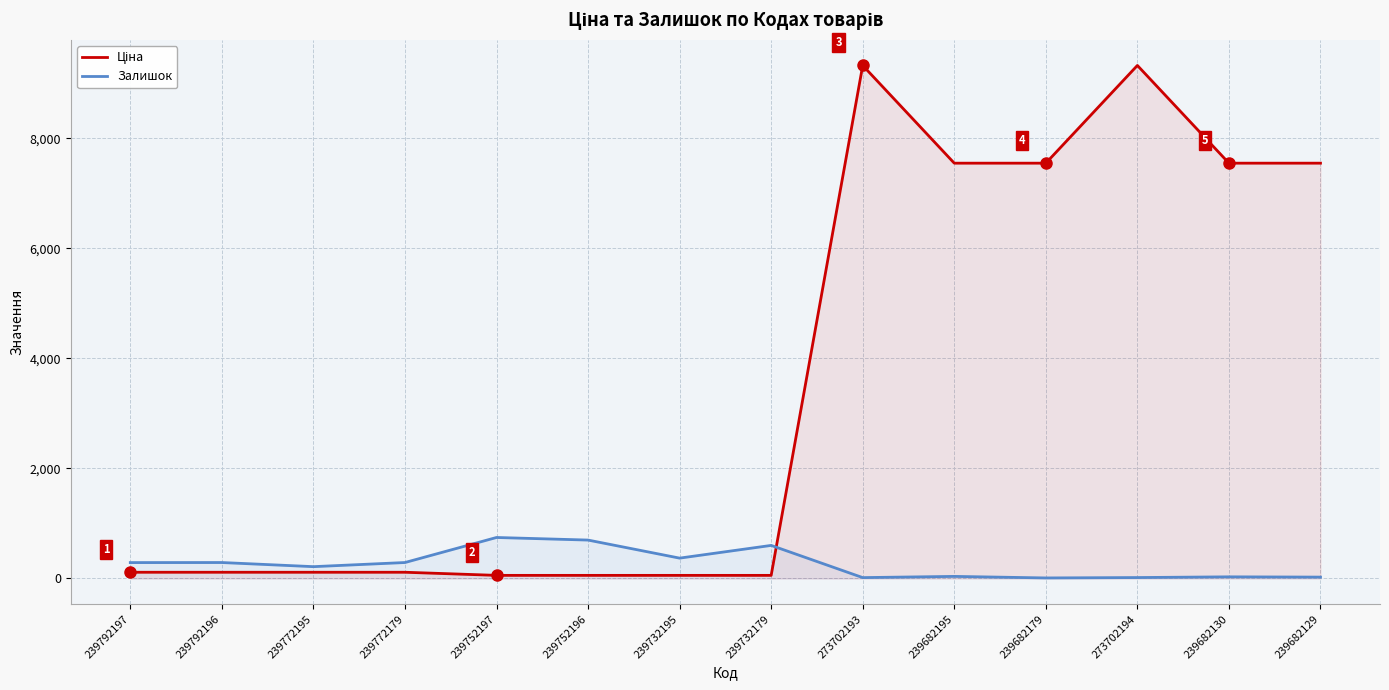

Between 239682195 and 239792196, which is larger?

239682195